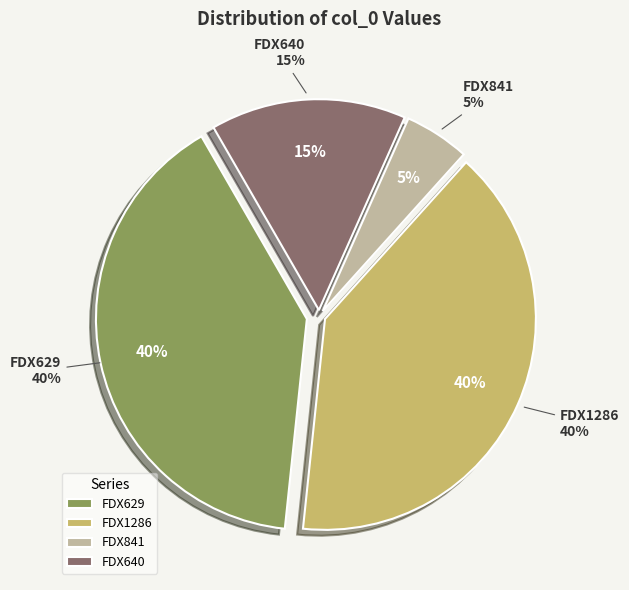

Which category has the smallest portion of the pie?

FDX841